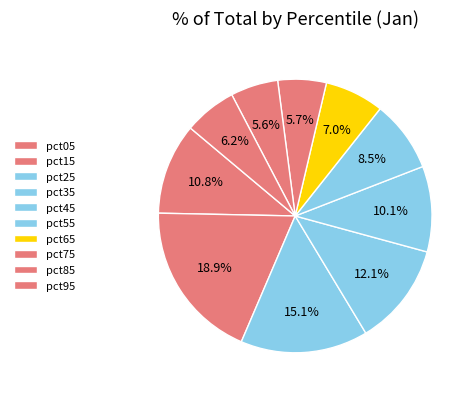

What percentage is NOT represented by pct25?

84.9%